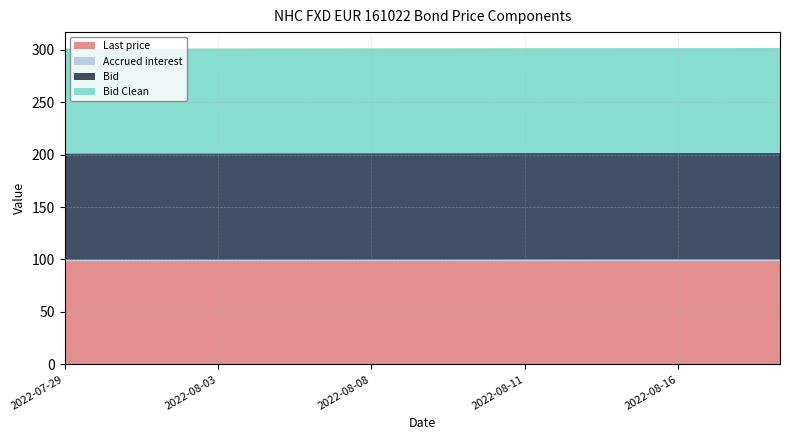

Reading left to right, list all the values displayed in this chart.

Last price: 98.2	98.2	98.2	98.2	98.2	98.2	98.2	98.2	98.2	98.2	98.2	98.2	98.2	98.2	98.2
Accrued interest: 1.4	1.5	1.5	1.5	1.5	1.5	1.6	1.6	1.6	1.6	1.6	1.6	1.7	1.7	1.7
Bid: 101.4	101.5	101.5	101.5	101.5	101.5	101.6	101.6	101.6	101.6	101.6	101.6	101.7	101.7	101.7
Bid Clean: 100.0	100.0	100.0	100.0	100.0	100.0	100.0	100.0	100.0	100.0	100.0	100.0	100.0	100.0	100.0